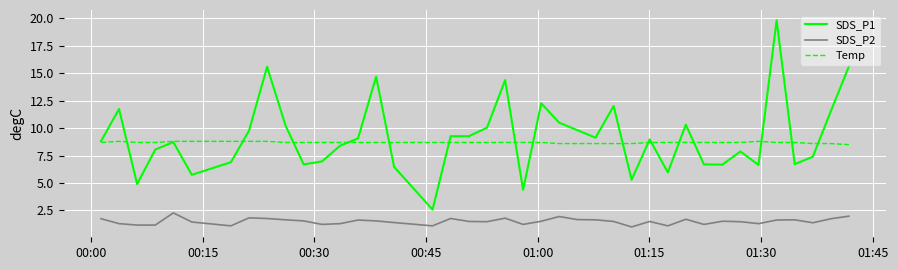

List the series in order of their peak value, lowest first.

SDS_P2, Temp, SDS_P1